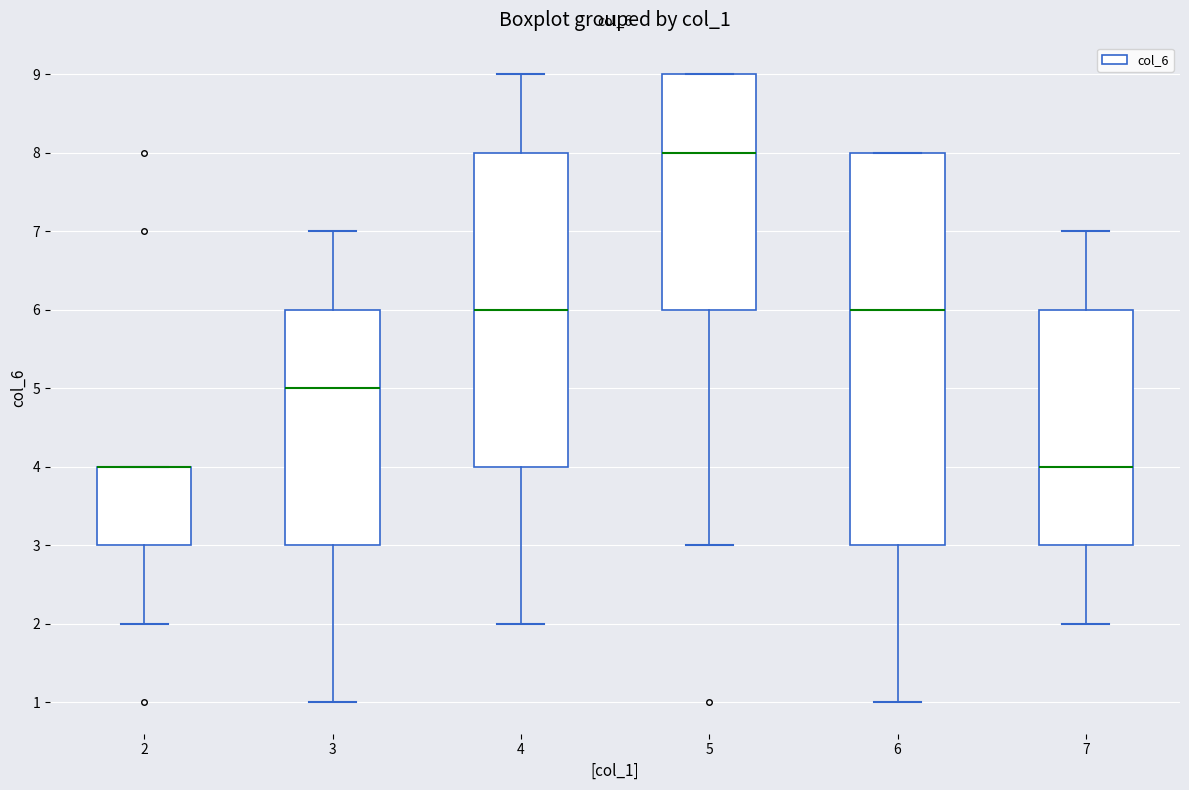

Reading left to right, transcribe this box plot: for each box, give where its median line is, the range the box spans, and where its two whiskers end, as read against the y-axis. The values are not printed on the chart, so give them approximately, as read against the axis.

2: median 4 (drawn on the box's upper edge), box 3 to 4, whiskers 2 to 4
3: median 5, box 3 to 6, whiskers 1 to 7
4: median 6, box 4 to 8, whiskers 2 to 9
5: median 8, box 6 to 9, whiskers 3 to 9
6: median 6, box 3 to 8, whiskers 1 to 8
7: median 4, box 3 to 6, whiskers 2 to 7